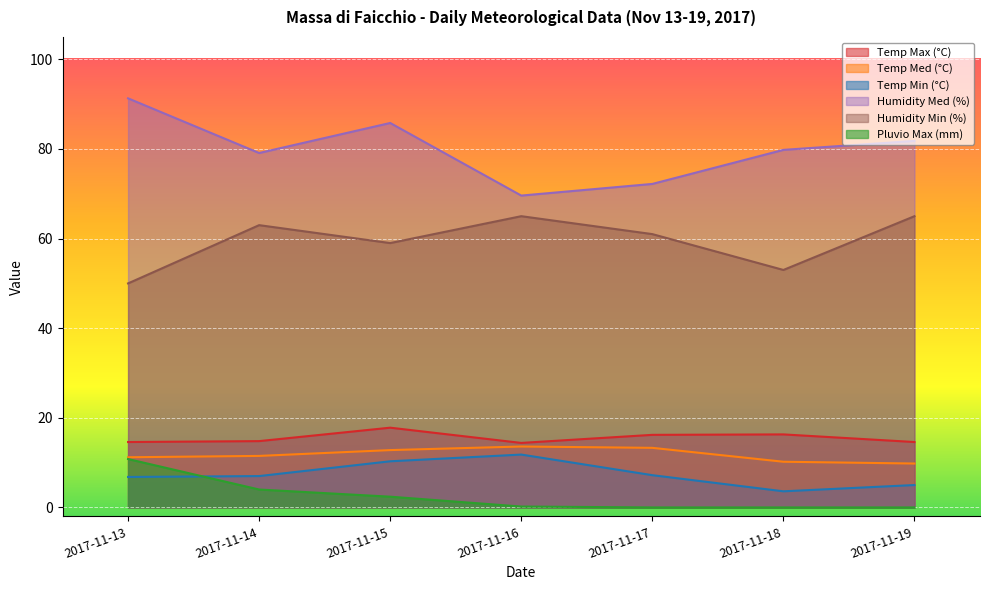

What is the value of the Temp Max (°C) point at the 2nd from the left?

14.8